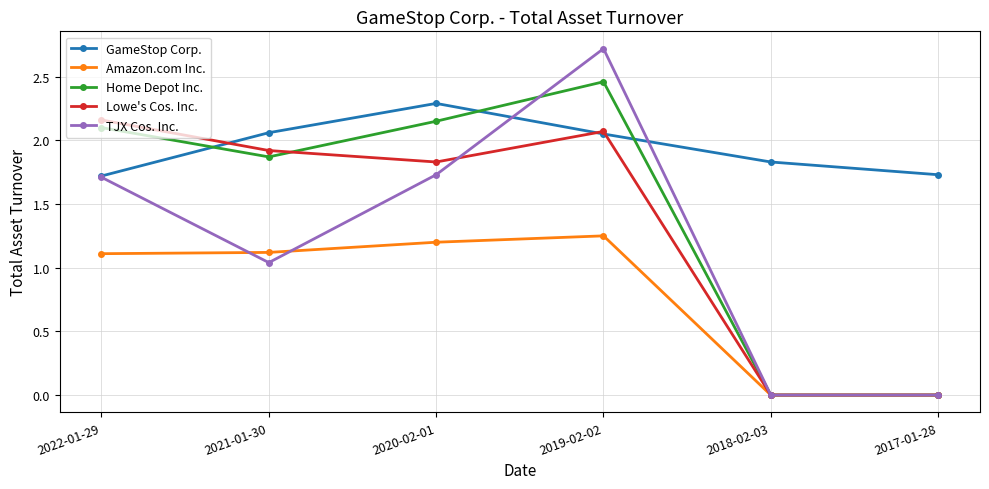

What position from the right is 2022-01-29?

6